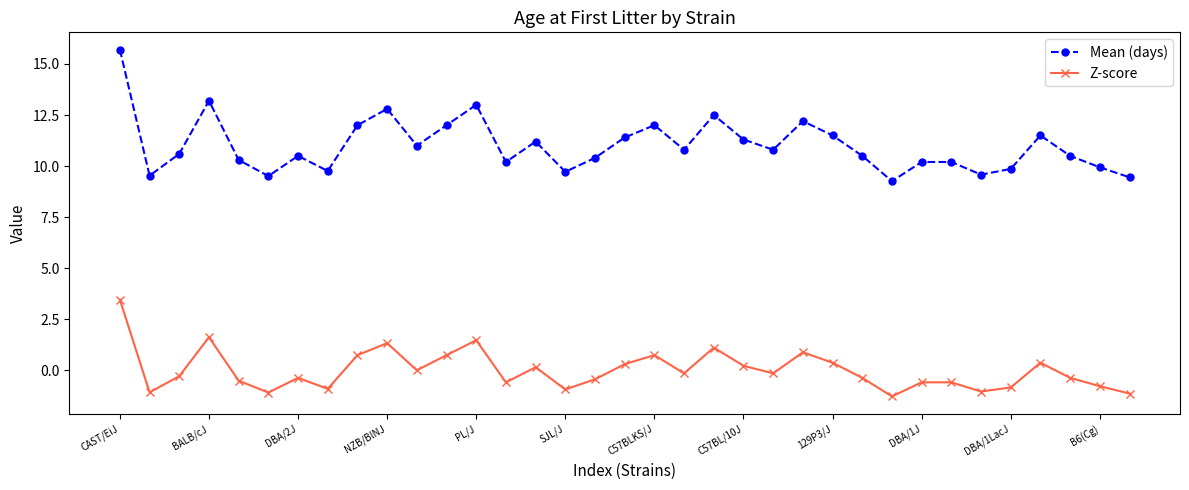

What is the difference between the second highest and minimum values in the Z-score series?

2.9